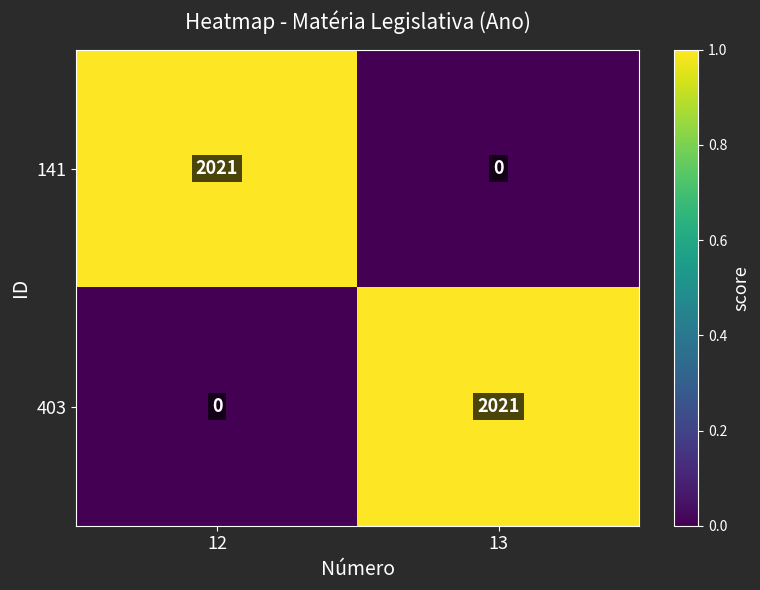

What is the total value across all series at 13?

2021